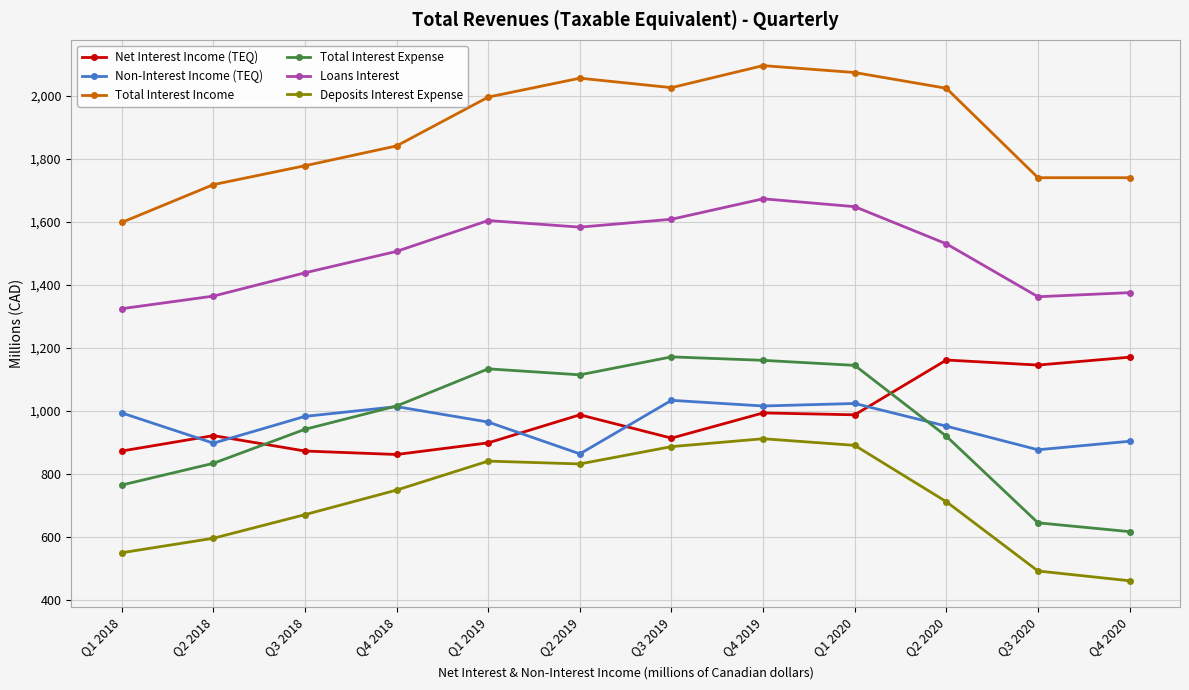

What is the average value of the Loans Interest series?

1501